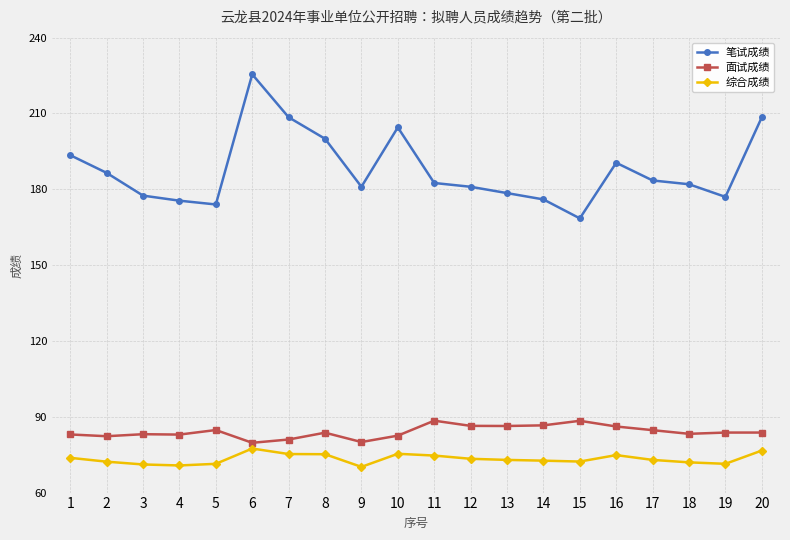

Which series has the widest spread of values?

笔试成绩